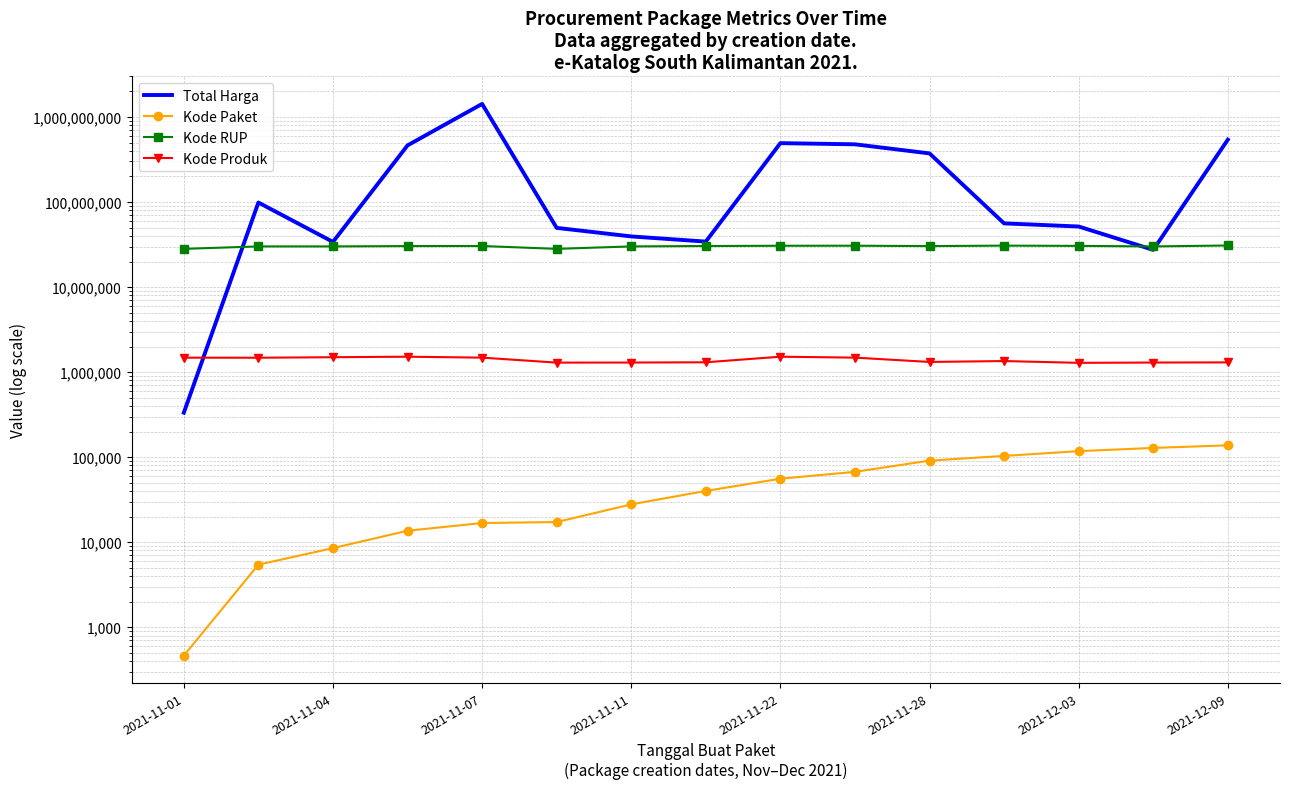

Rank the series at 9 from highest to lowest value.

Total Harga, Kode RUP, Kode Produk, Kode Paket